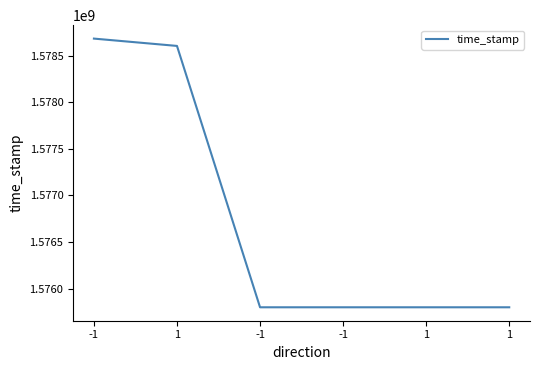

How many distinct data groups are displayed?

1